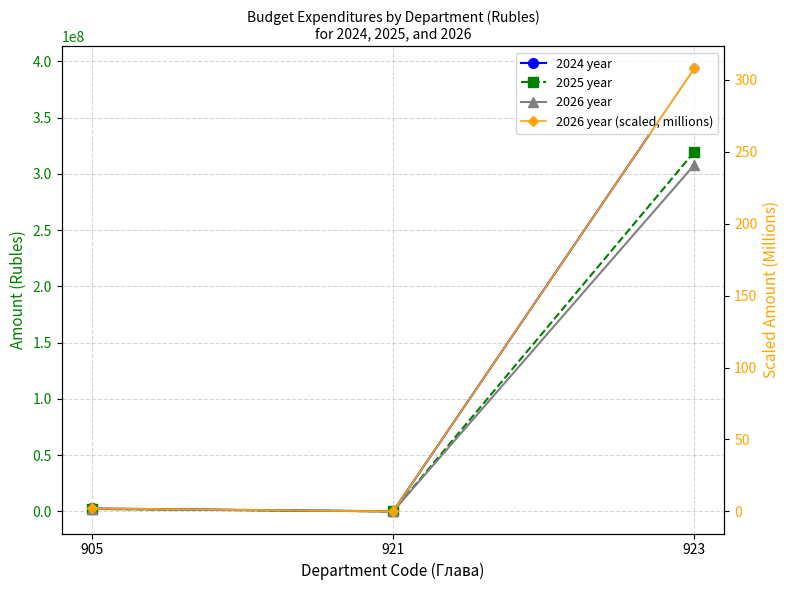

Is the value of 2026 year at 921 greater than the value of 2024 year at 923?

No